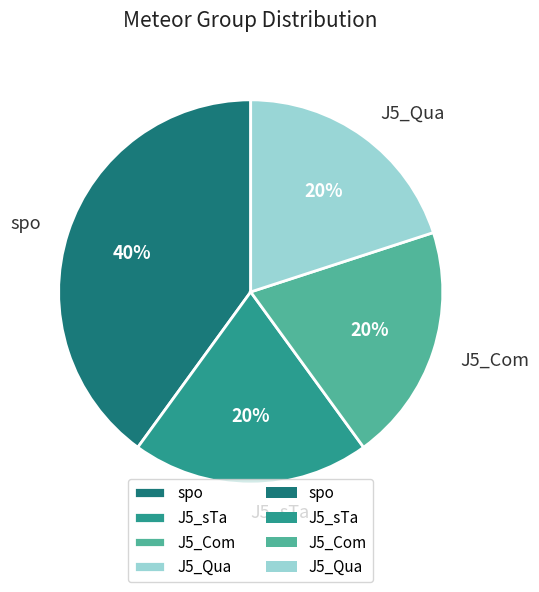

Between spo and J5_Qua, which is larger?

spo